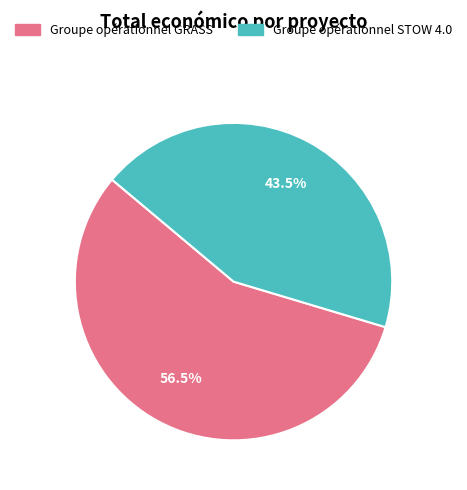

To the nearest percent, what is the difference between the largest and smallest slice percentages?

13%